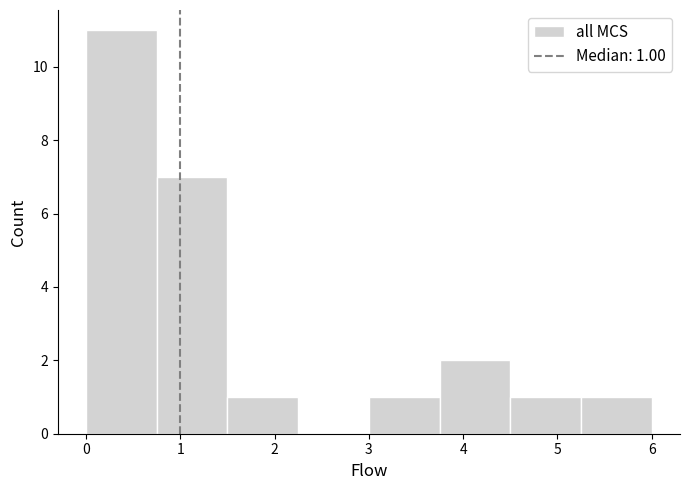

Over which range of the x-axis is the bar tallest?

0.00 to 0.75